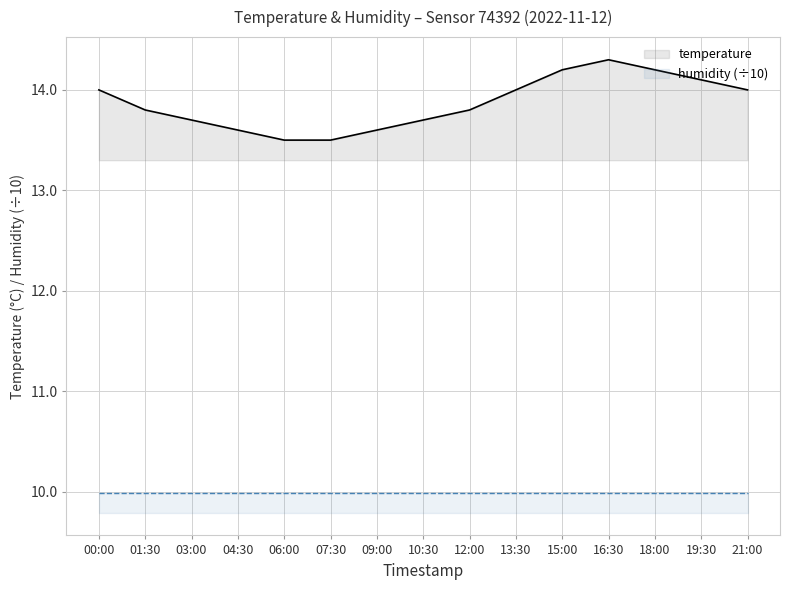

True or false: temperature and humidity (÷10) intersect in this chart.

False